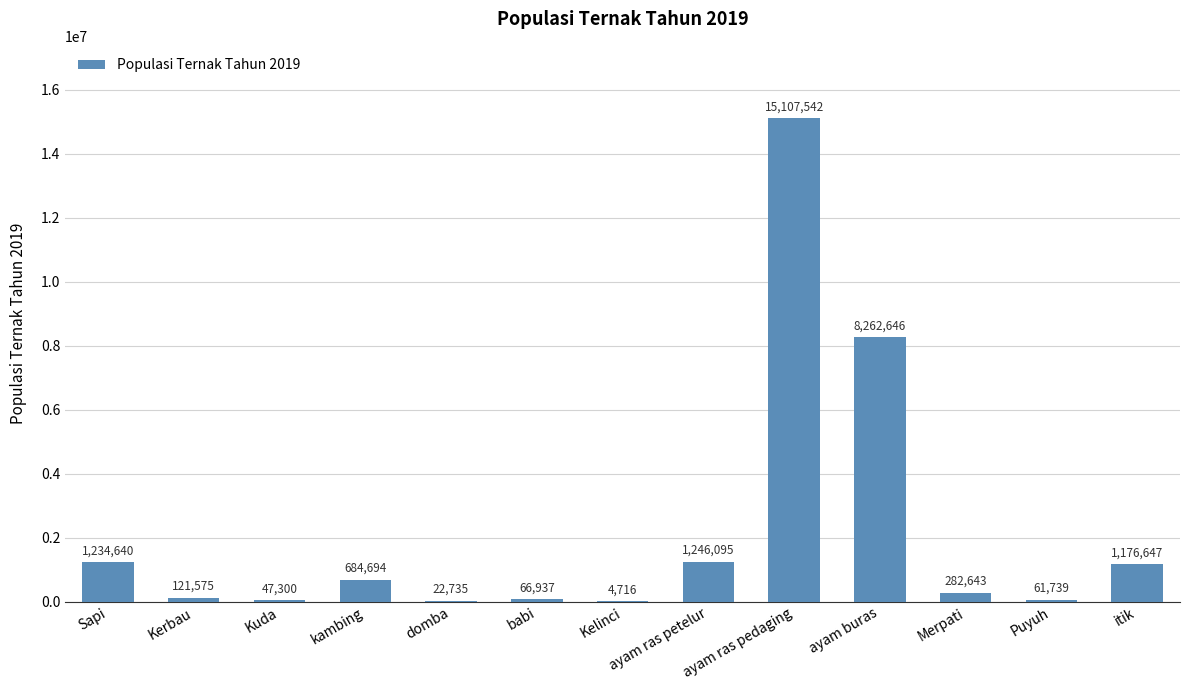

What is the sum of all values?

28319909